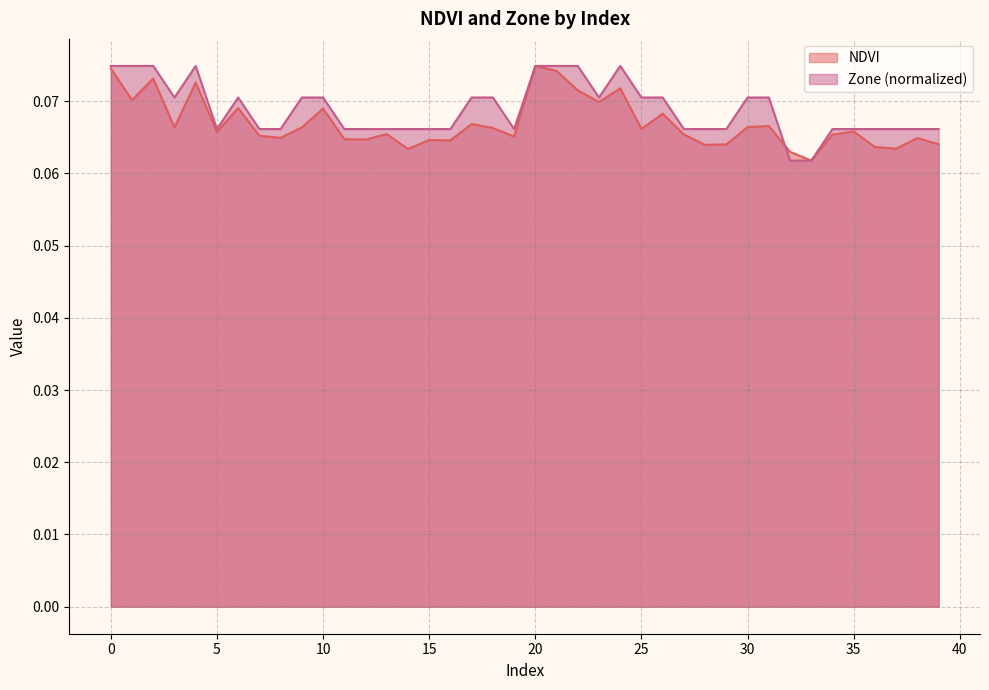

What is the approximate value of NDVI at 18?

0.1